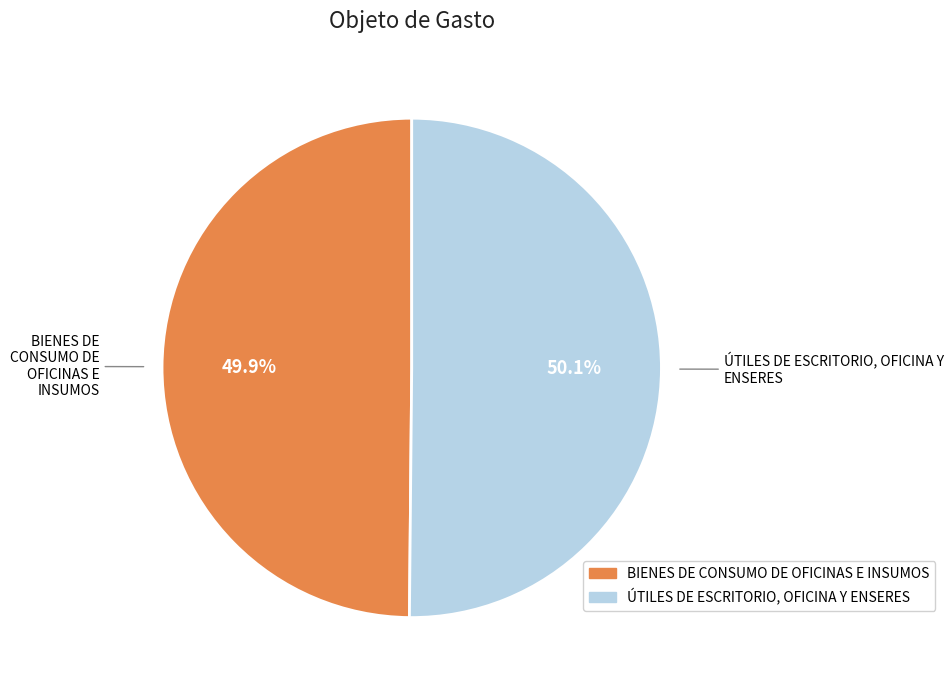

How much of the chart is everything except ÚTILES DE ESCRITORIO, OFICINA Y ENSERES?

49.9%